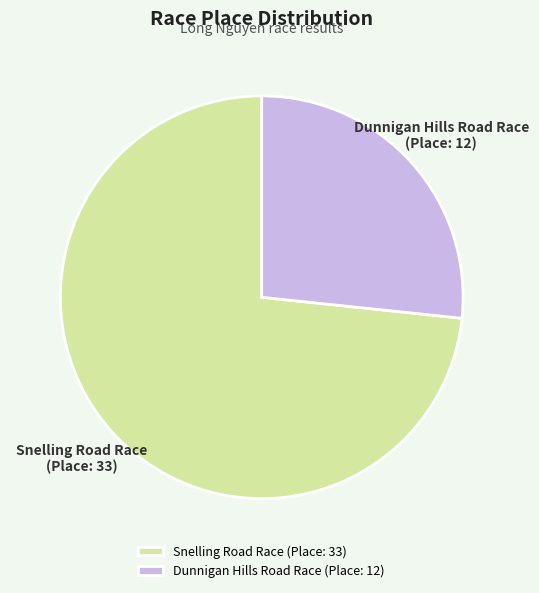

Between Snelling Road Race and Dunnigan Hills Road Race, which is larger?

Snelling Road Race